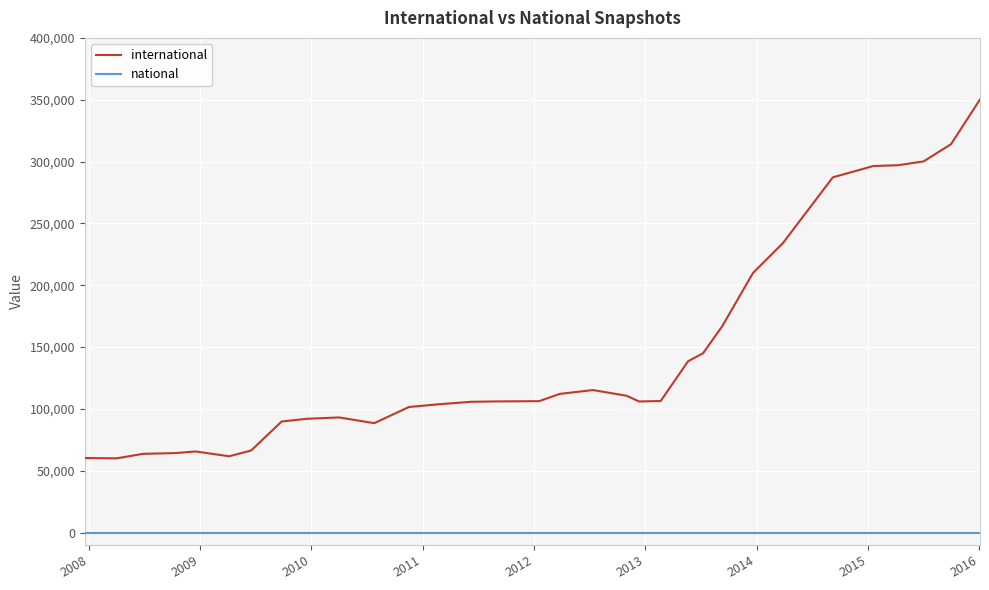

Which series has the largest total across all categories?

international